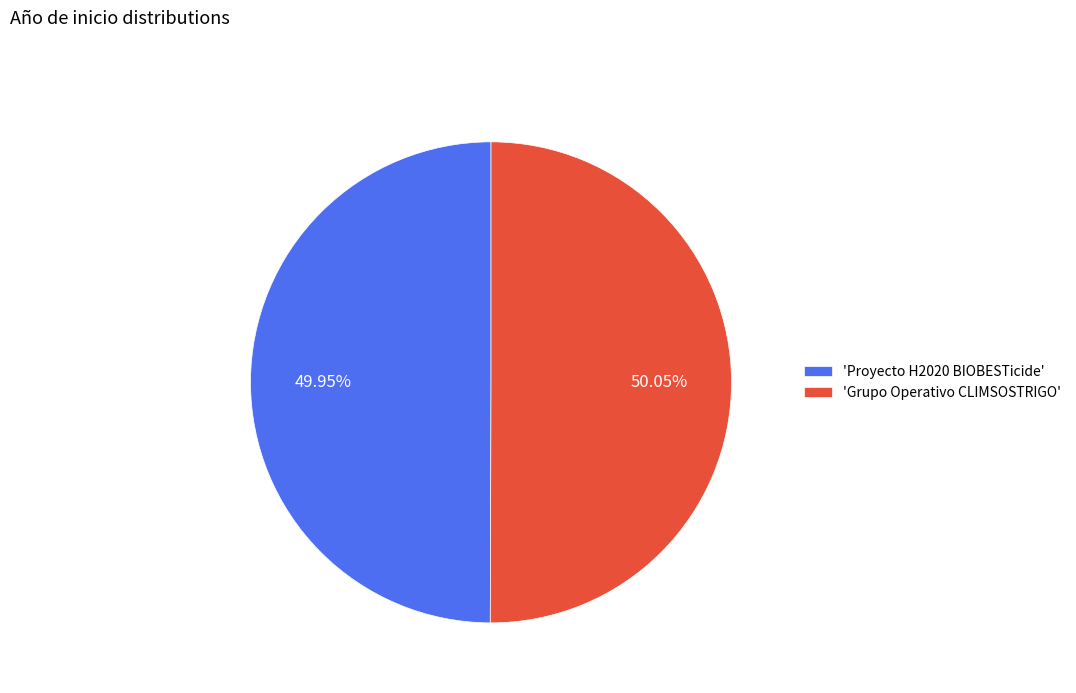

What is the ratio of the value at 'Grupo Operativo CLIMSOSTRIGO' to the value at 'Proyecto H2020 BIOBESTicide'?

1.0